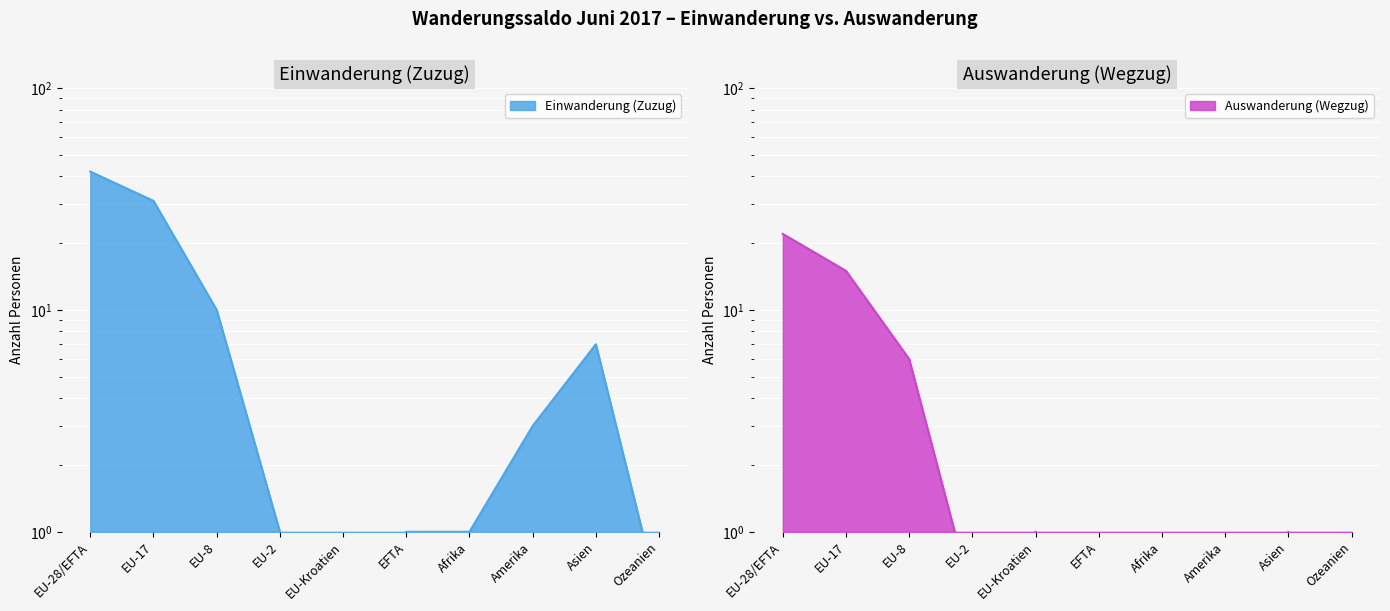

Which series has the largest total across all categories?

Einwanderung (Zuzug)